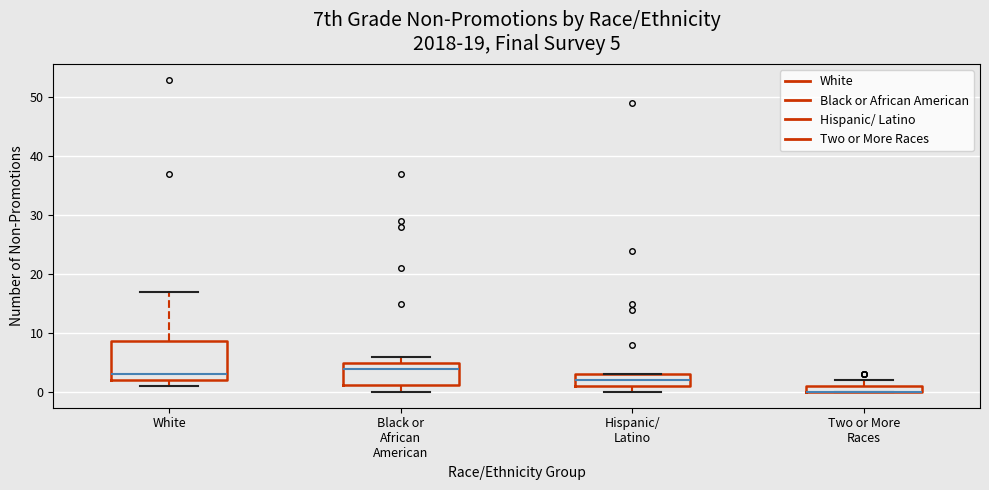

Comparing the boxes themselves (not the whiskers), which one is the tallest?

White